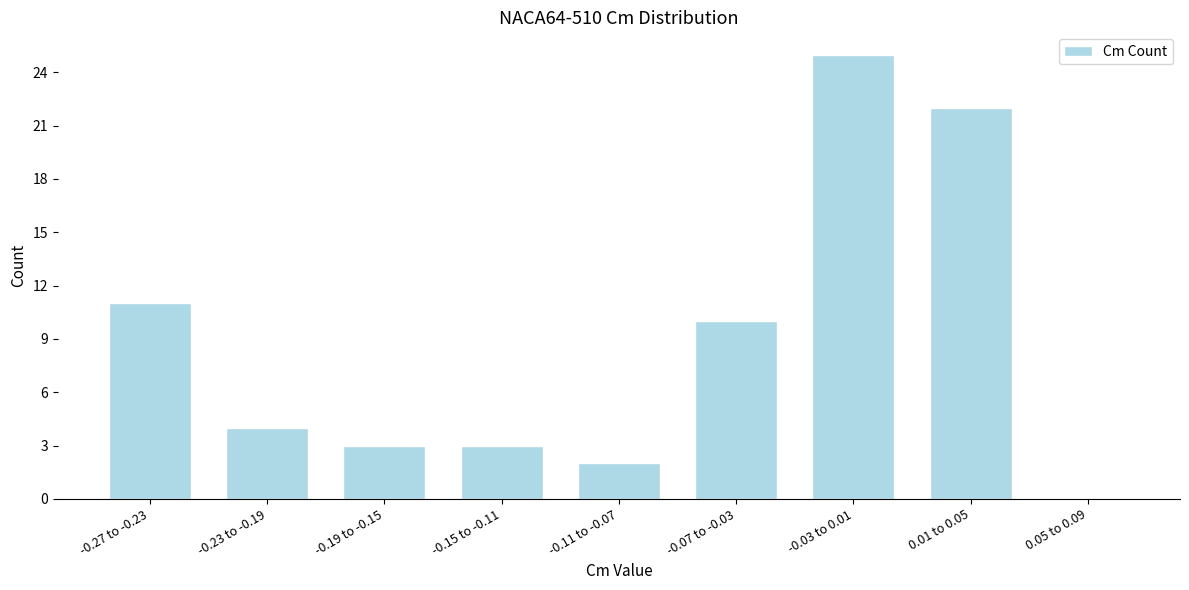

Reading left to right, list all the values displayed in this chart.

-0.27 to -0.23=11	-0.23 to -0.19=4	-0.19 to -0.15=3	-0.15 to -0.11=3	-0.11 to -0.07=2	-0.07 to -0.03=10	-0.03 to 0.01=25	0.01 to 0.05=22	0.05 to 0.09=0